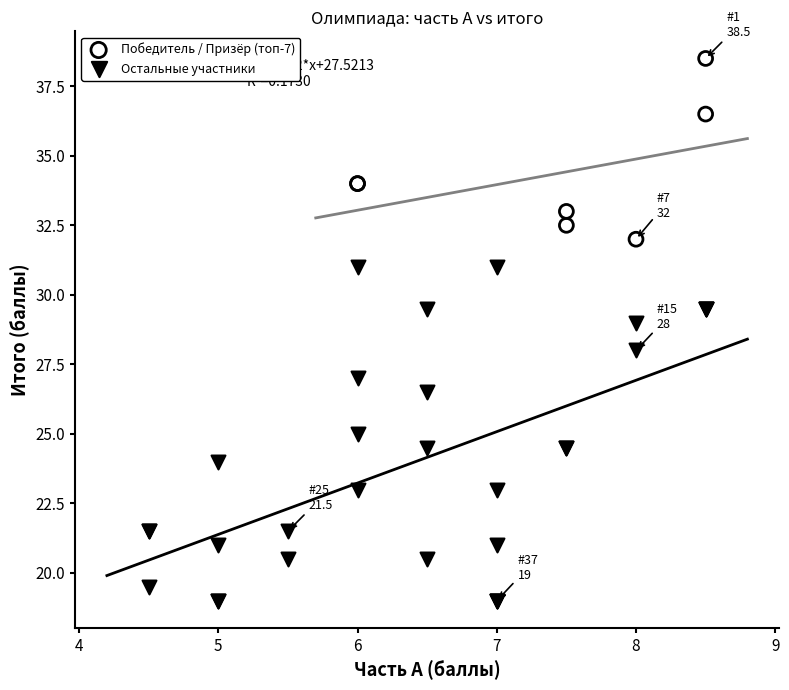

Which series has the largest Y range (max minus min)?

Остальные участники